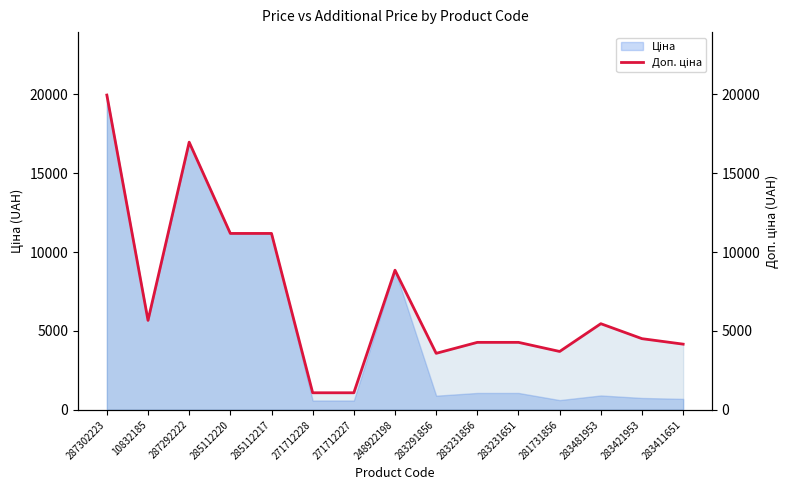

Which has a higher value, 281731856 or 287302223?

287302223